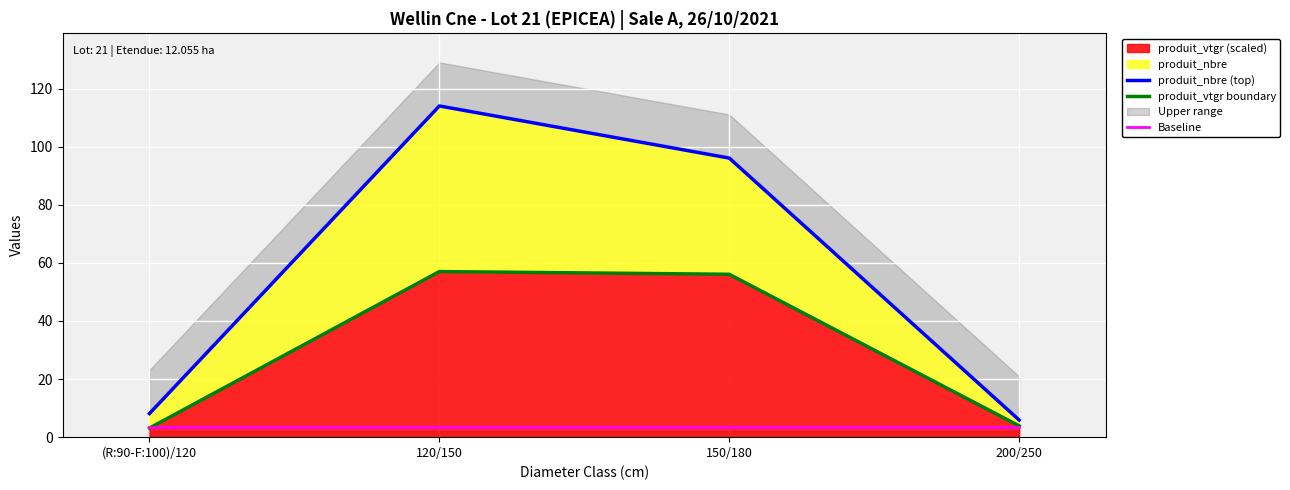

What is the difference between the maximum and minimum values in the produit_vtgr boundary series?

53.9